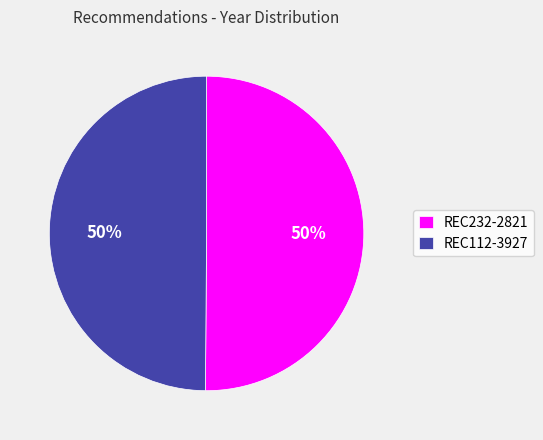

Combined, do REC112-3927 and REC232-2821 account for over 50%?

Yes